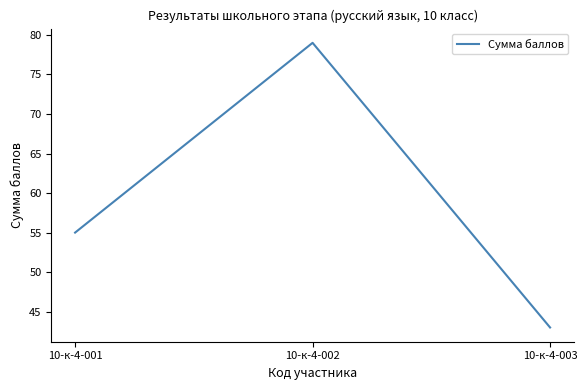

What is the difference between the second highest and minimum values?

12